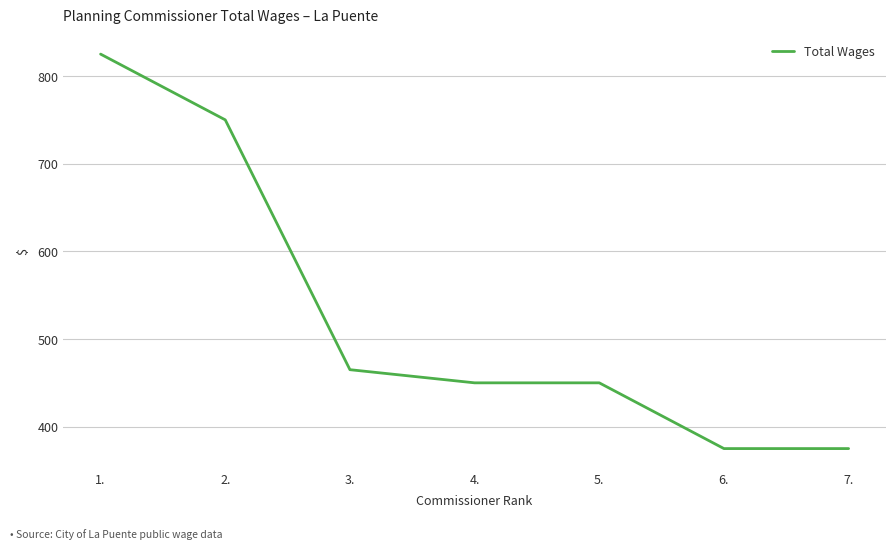

How many lines are shown in the chart?

1